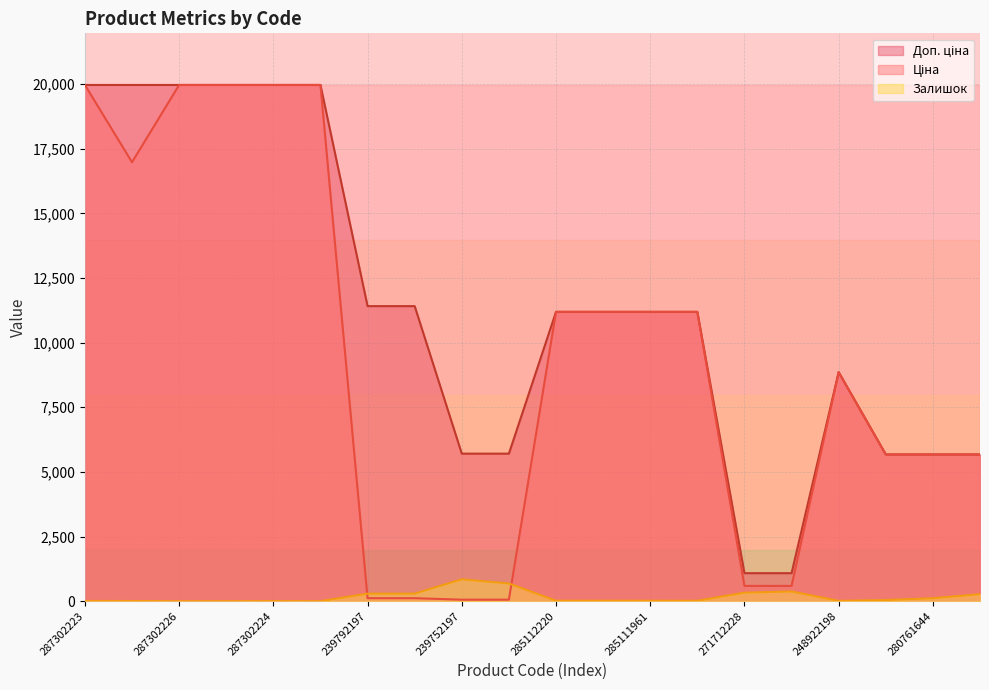

Which category has the lowest value in the Ціна series?

239752197